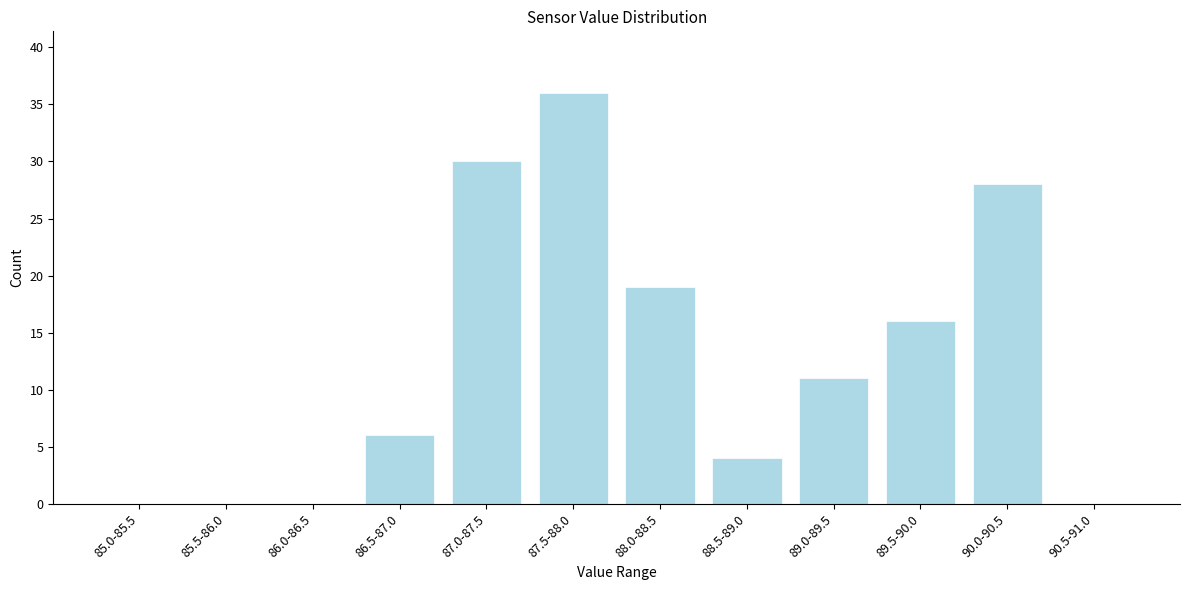

Reading left to right, transcribe all the data shown in this chart.

85.0-85.5=0	85.5-86.0=0	86.0-86.5=0	86.5-87.0=6	87.0-87.5=30	87.5-88.0=36	88.0-88.5=19	88.5-89.0=4	89.0-89.5=11	89.5-90.0=16	90.0-90.5=28	90.5-91.0=0